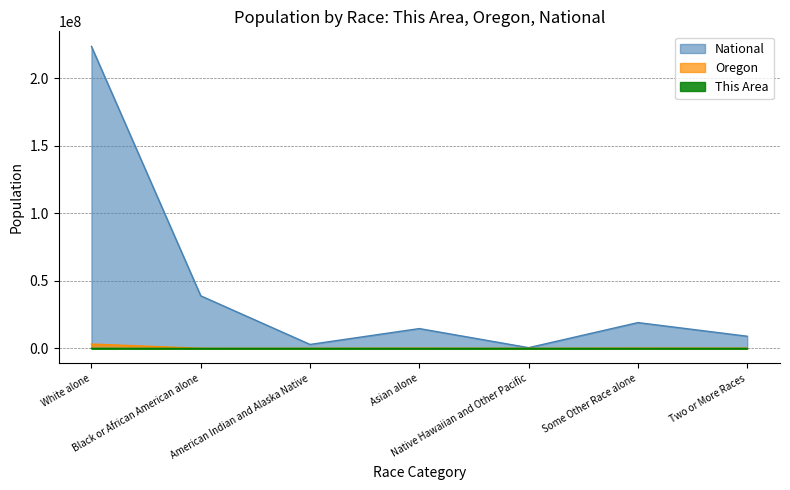

True or false: National and This Area cross at least once.

False